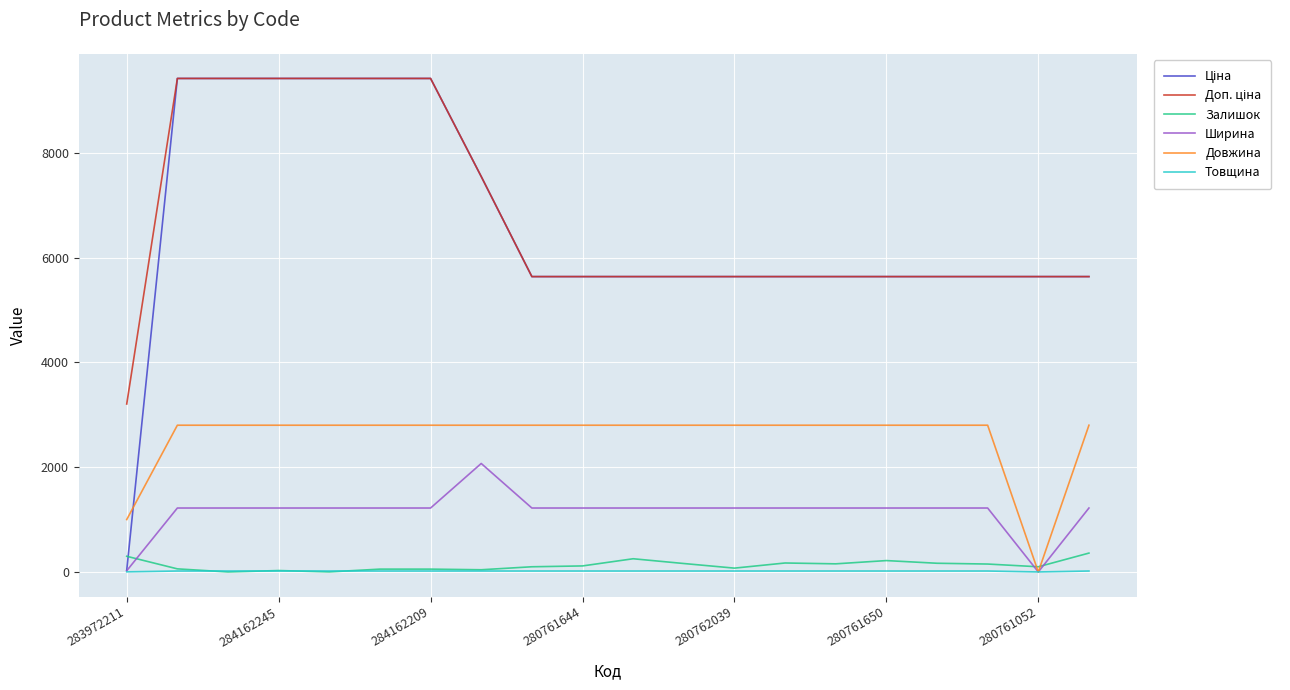

What is the greatest value displayed?

9416.9